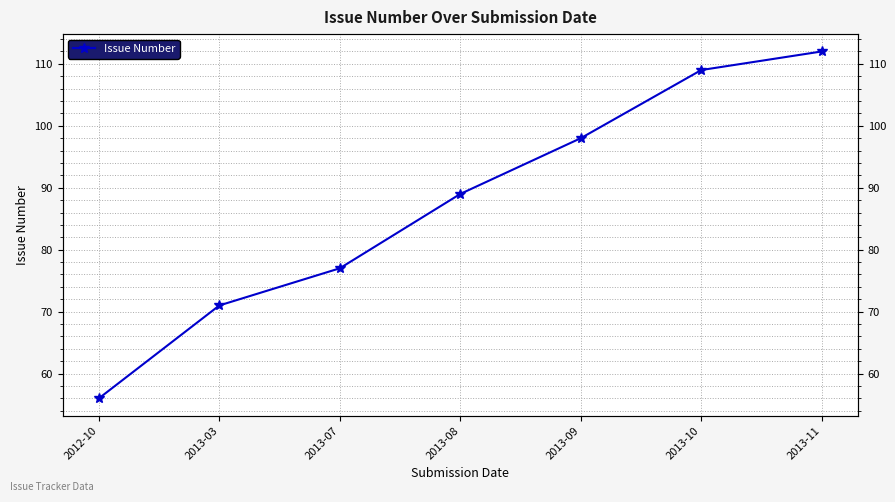

What is the change in value from 2013-07 to 2013-09?

+21